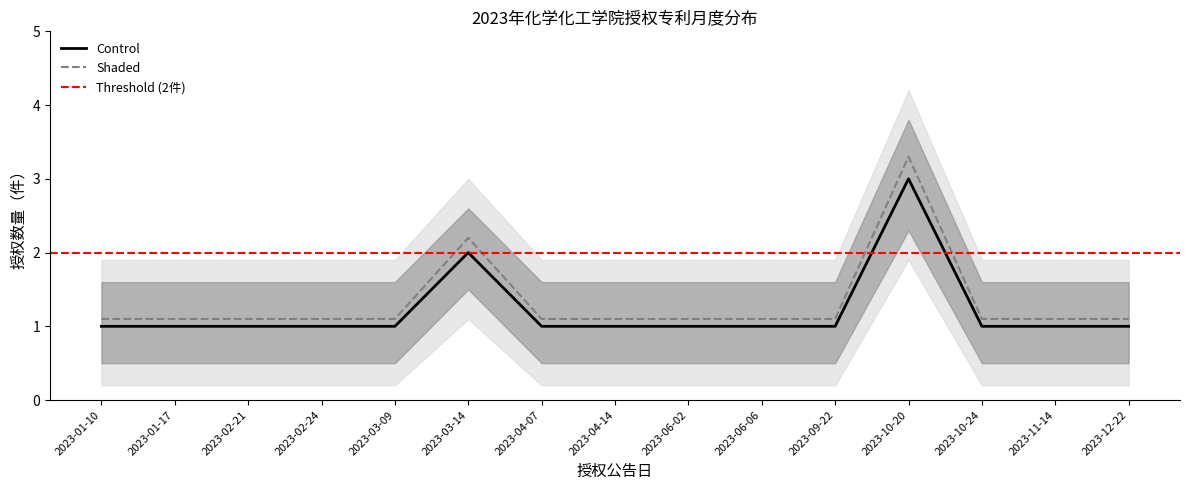

What is the difference between the highest and lowest values at 2023-03-14?

0.2